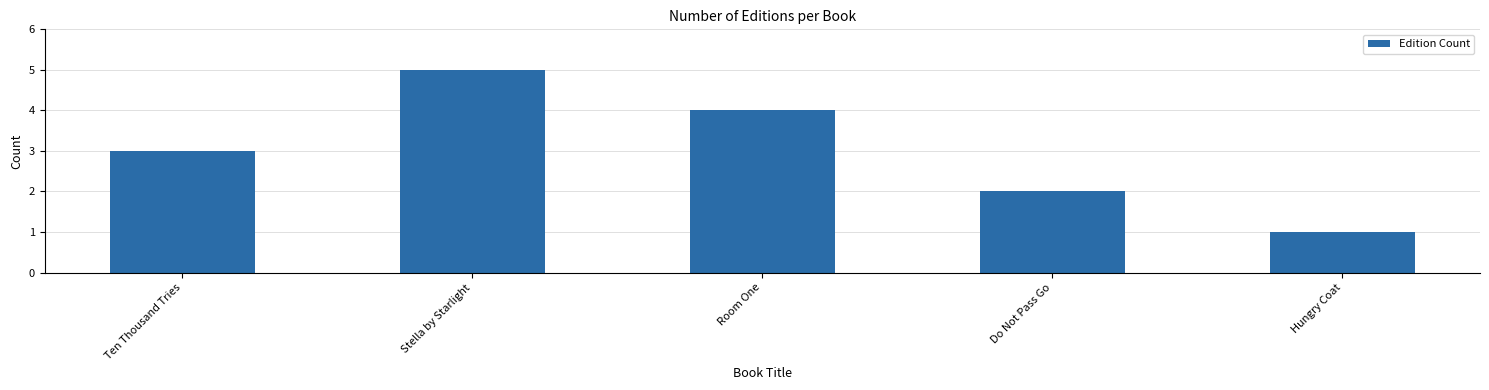

What is the average value?

3